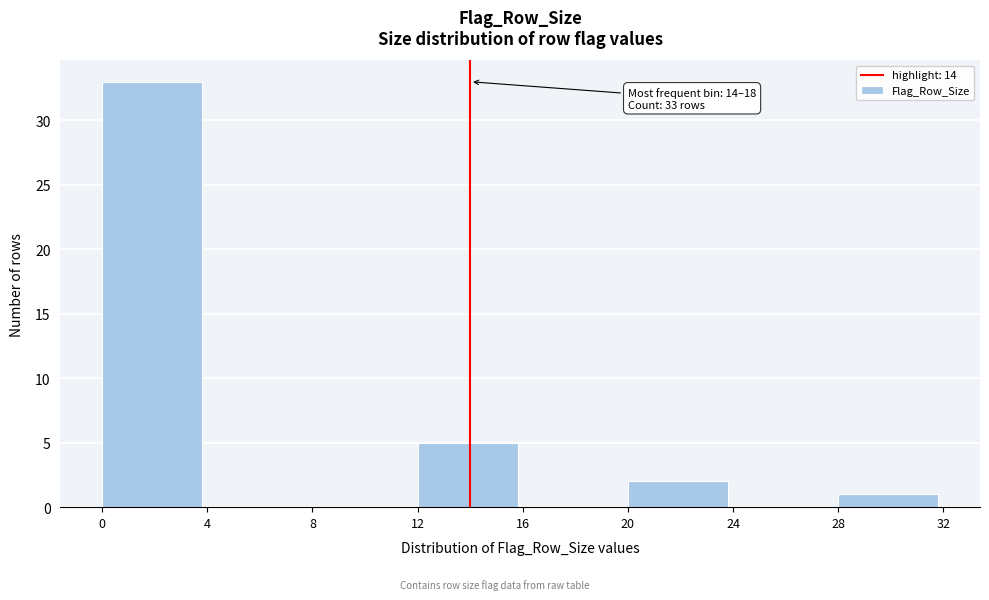

Which range on the x-axis has the tallest bar?

0 to 4